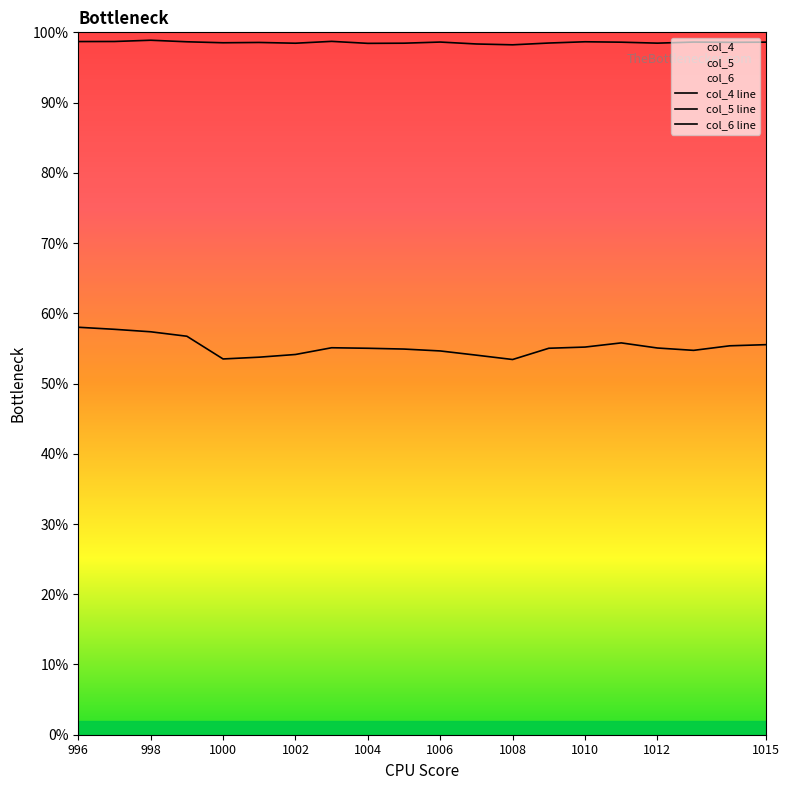

List the labels in order of col_4 value, smallest first.

1008, 1000, 1001, 1007, 1002, 1006, 1013, 1005, 1004, 1009, 1012, 1003, 1010, 1014, 1015, 1011, 999, 998, 997, 996